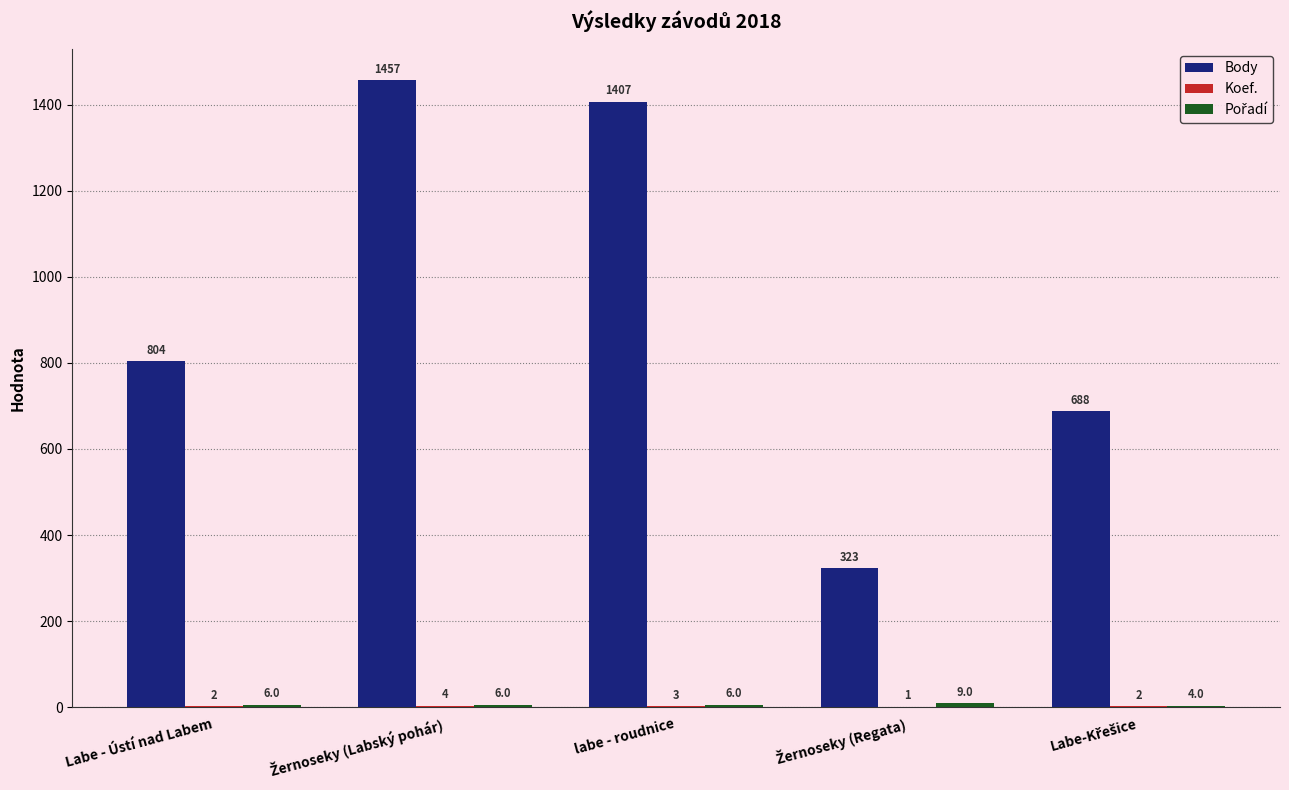

The Body series shows 804 at Labe - Ústí nad Labem. True or false?

True